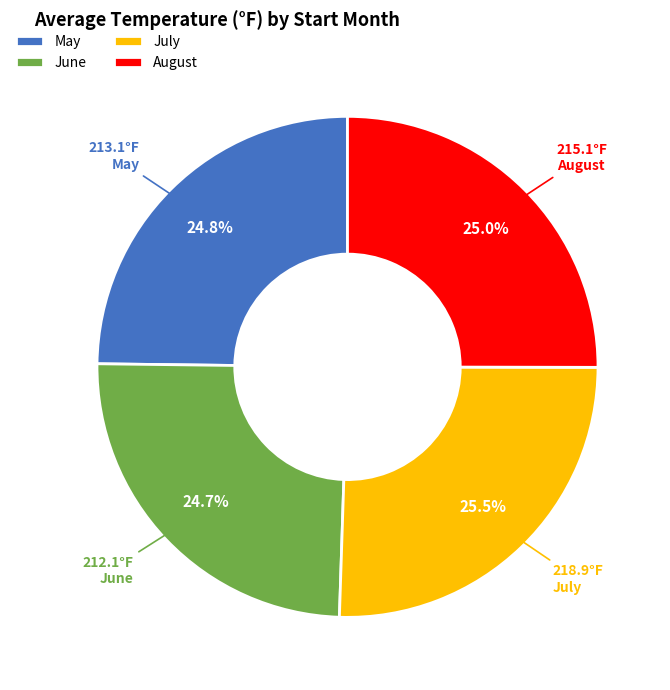

Which has a higher value, July or May?

July